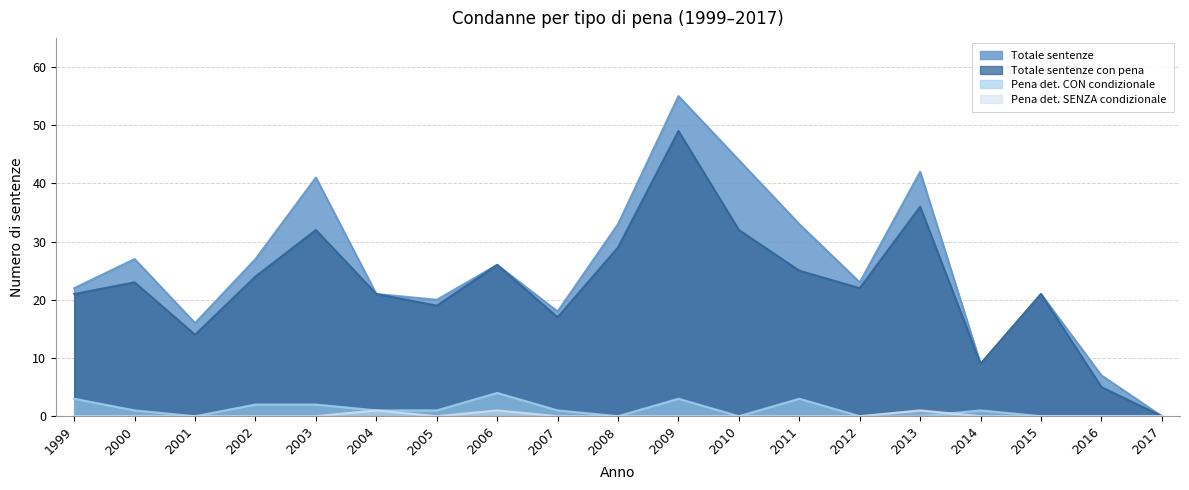

In Totale sentenze con pena, how many points are lower than both neighbors (excluding endpoints)?

5